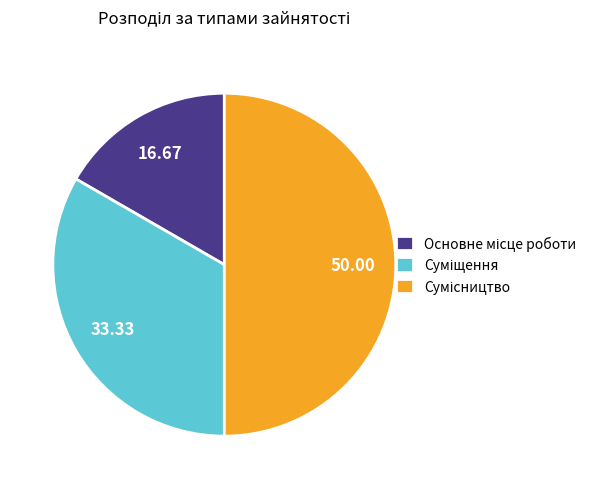

How many slices are in this pie chart?

3